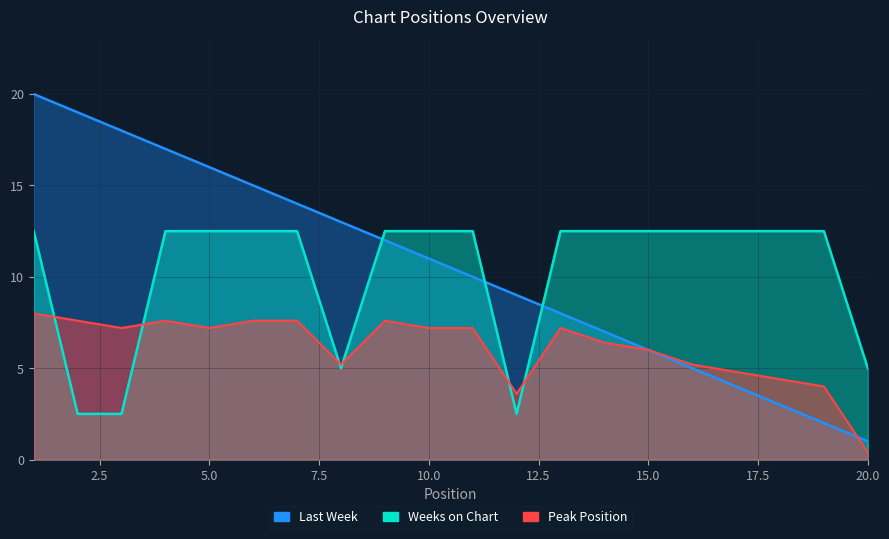

At which label is Peak Position closest to 4?

19